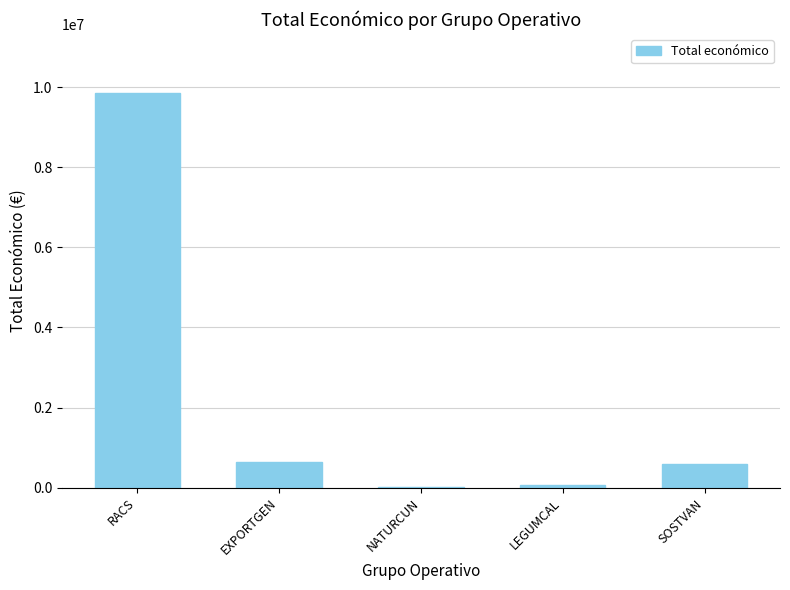

What is the greatest value displayed?

9847932